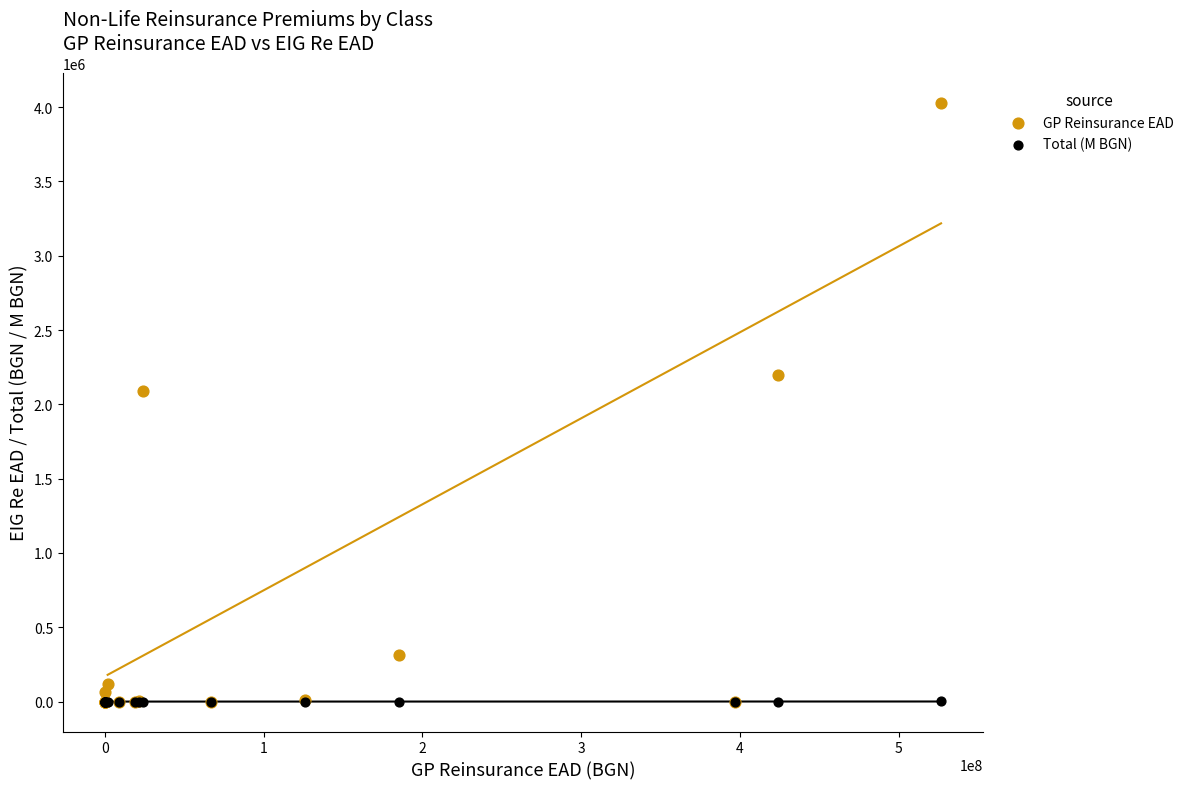

Across all series, what Y value is closest to 2015237?

2088866.0